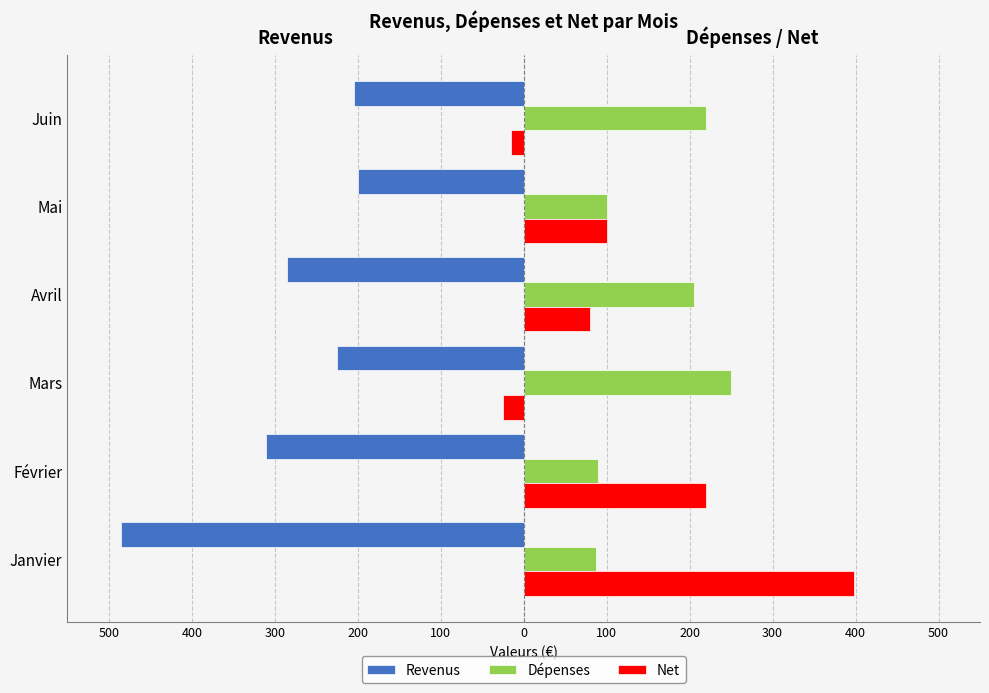

What are all the series names shown in the legend?

Revenus, Dépenses, Net